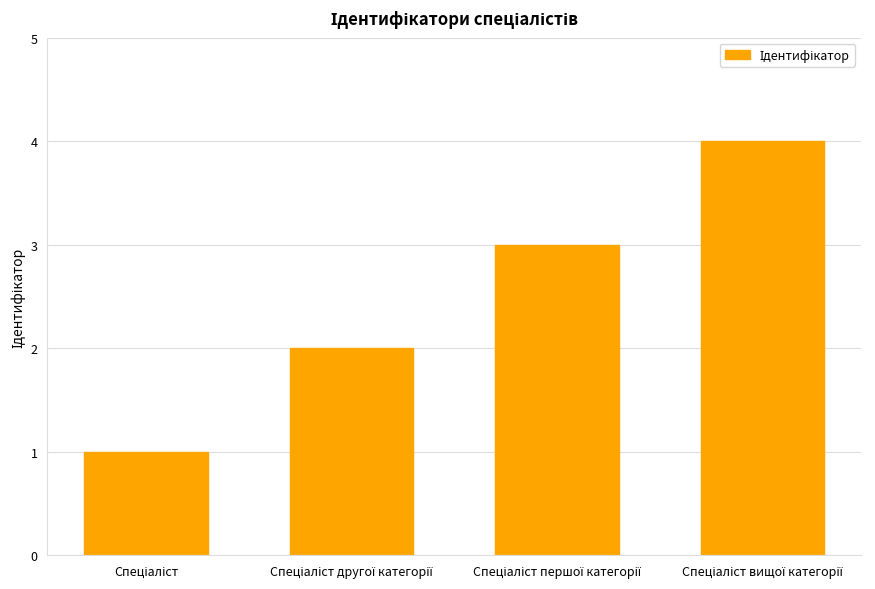

Reading right to left, list all the values displayed in this chart.

4	3	2	1